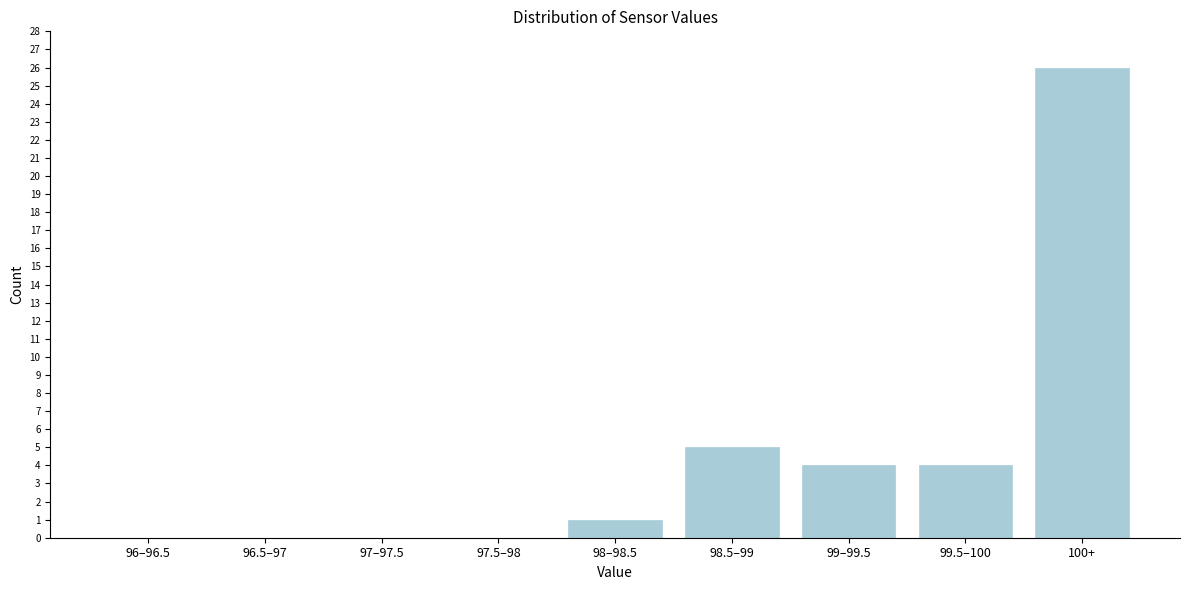

Reading right to left, extract all data points from this chart.

100+=26	99.5–100=4	99–99.5=4	98.5–99=5	98–98.5=1	97.5–98=0	97–97.5=0	96.5–97=0	96–96.5=0